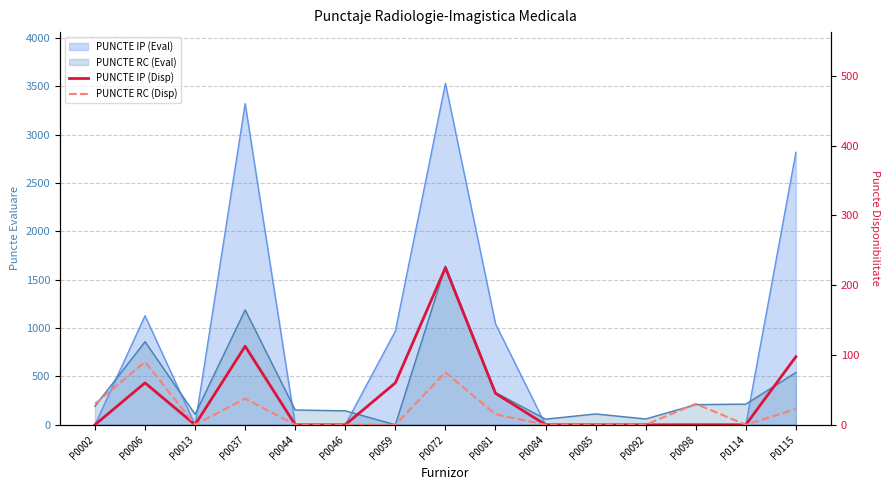

Is it true that PUNCTE IP (Disp) equals -125.3 at P0084?

False